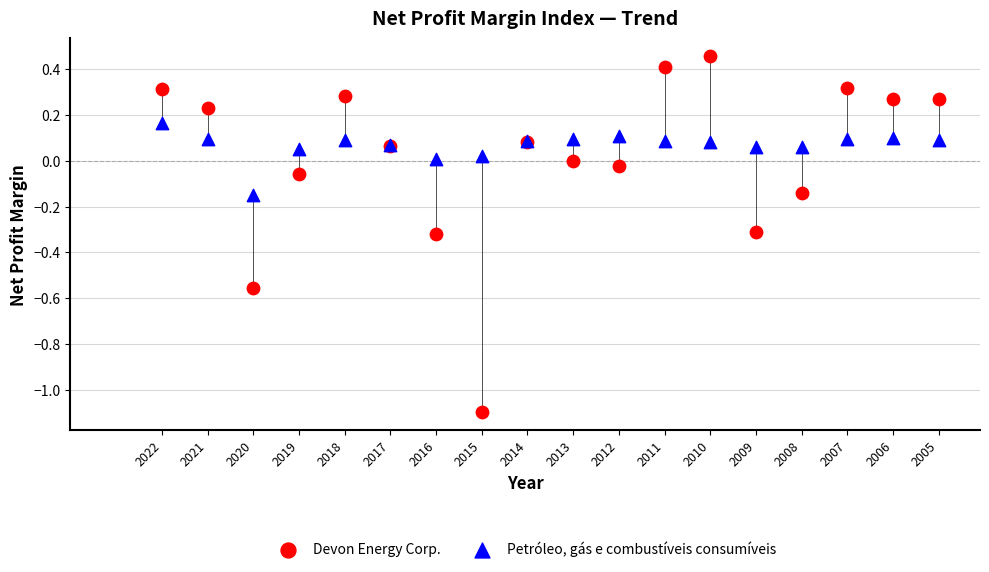

Which series contains the highest Y value?

Devon Energy Corp.